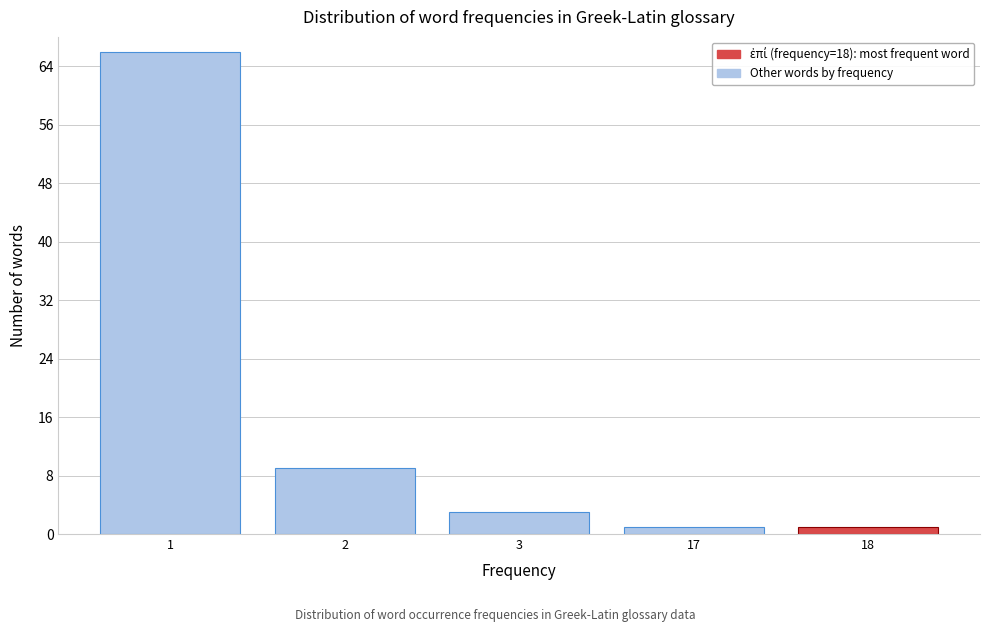

Reading left to right, extract all data points from this chart.

1=66	2=9	3=3	17=1	18=1